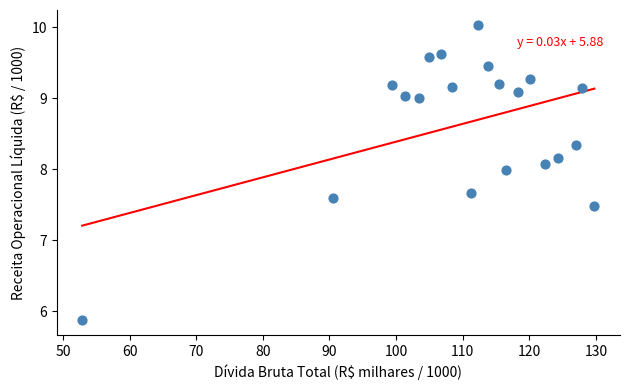

What Y value in the scatter plot is closest to 7?

7.5